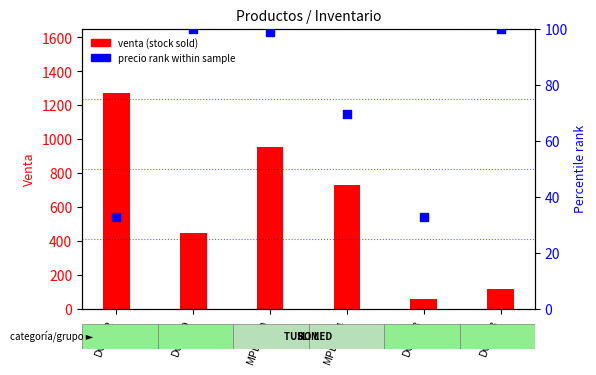

What is the total value across all series at DG-019?

547.0